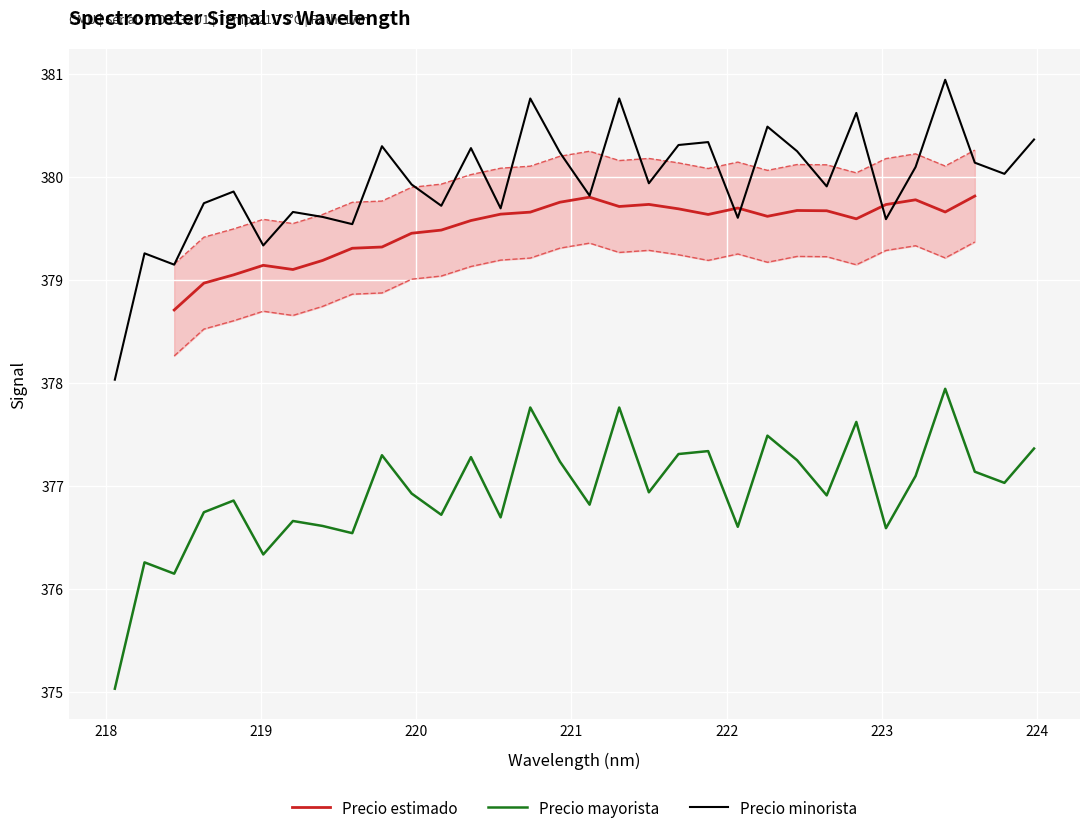

What is the difference between the values at 221.8812 and 219.589?

0.8